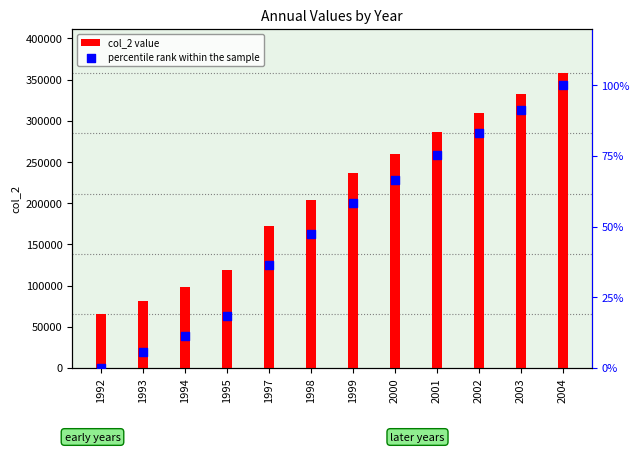

Is the value of col_2 value at 1994 greater than the value of percentile rank within the sample at 1999?

Yes